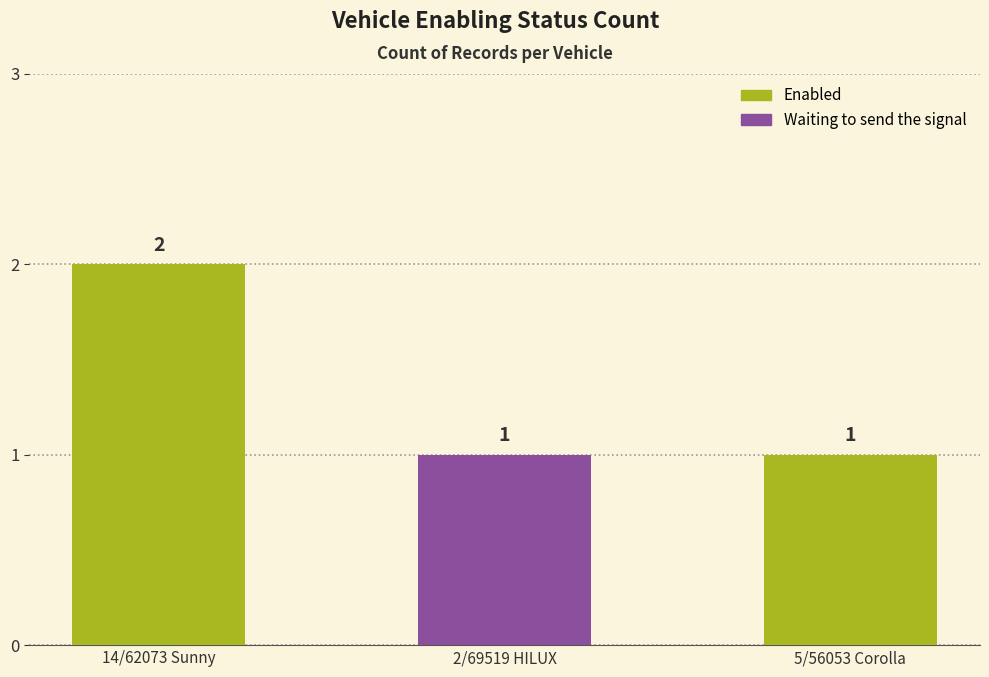

Count the values in the range 1 to 2.

3